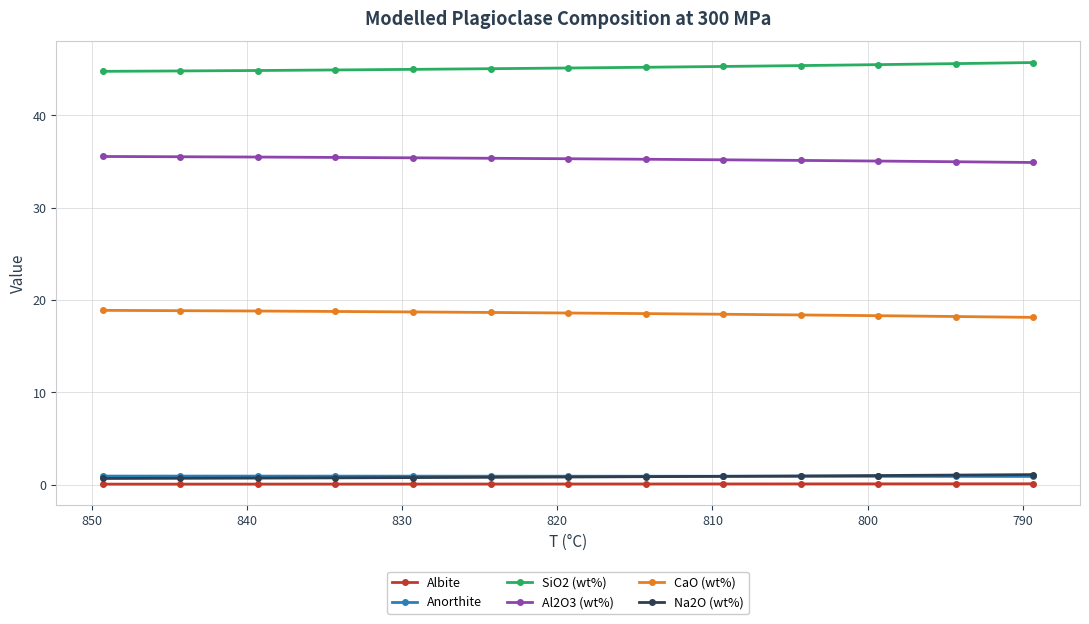

True or false: Albite has a value of 0.1 at 830.

True